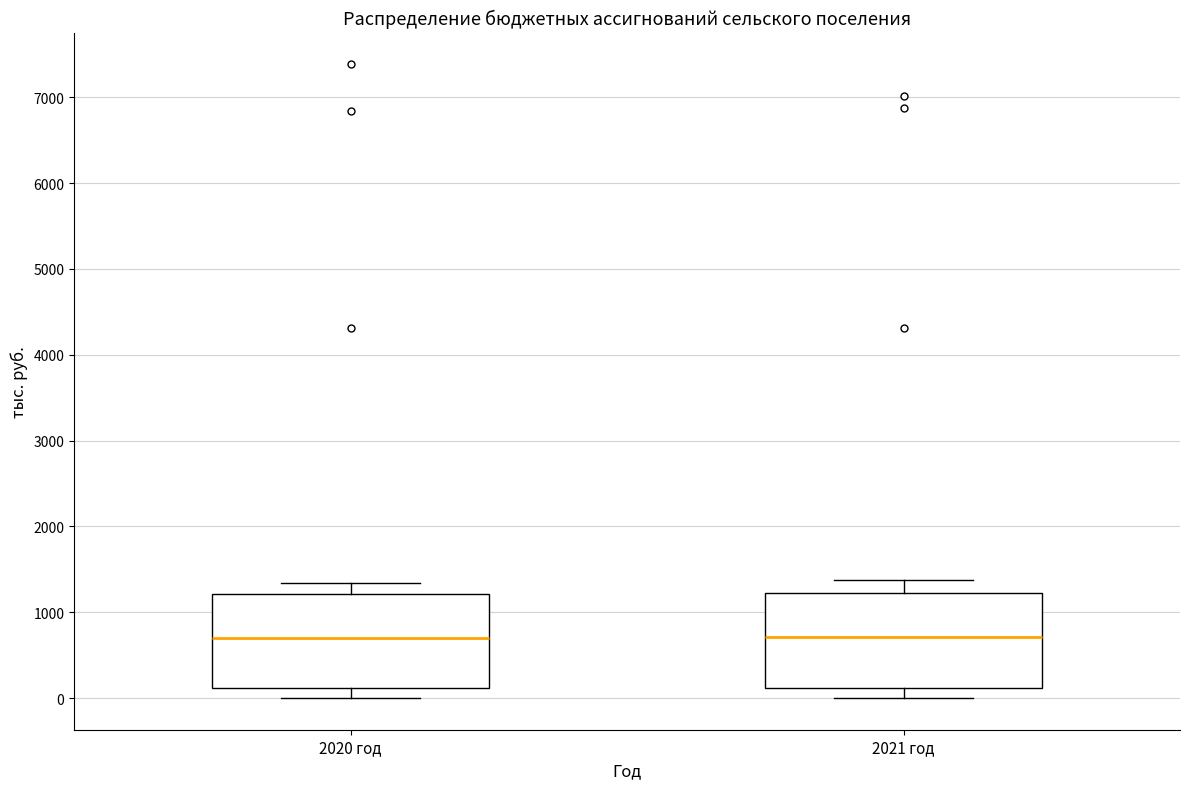

Reading left to right, read every box against the y-axis: the position of its median line, the range the box covers, and the ends of its whiskers. The values are not printed on the chart, so give them approximately, as read against the axis.

2020 год: median 700, box 100 to 1200, whiskers 0 to 1300
2021 год: median 700, box 100 to 1200, whiskers 0 to 1400